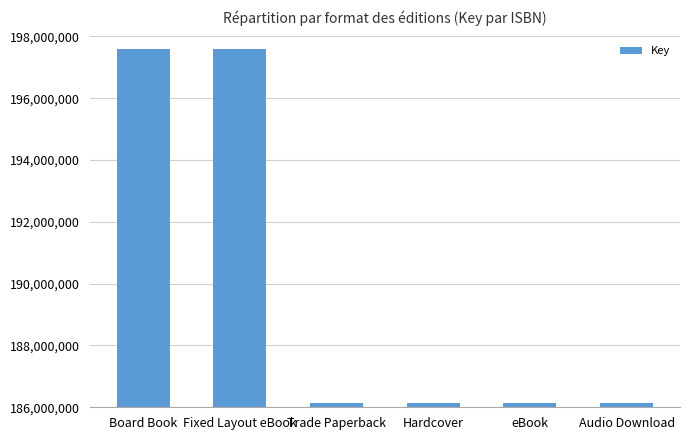

How many bars are there in total?

6